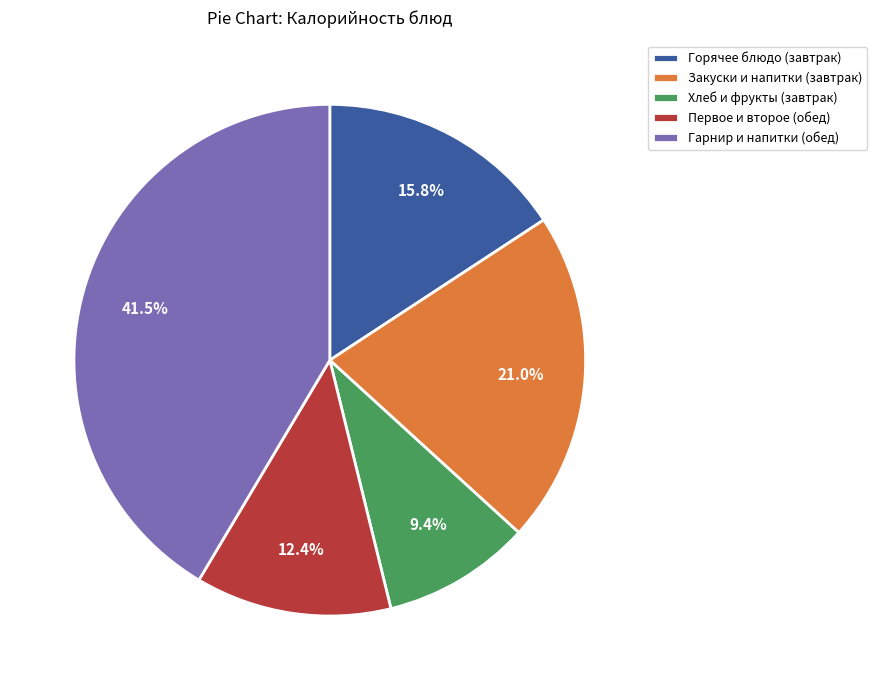

What is the largest slice in the pie chart?

Гарнир и напитки (обед)